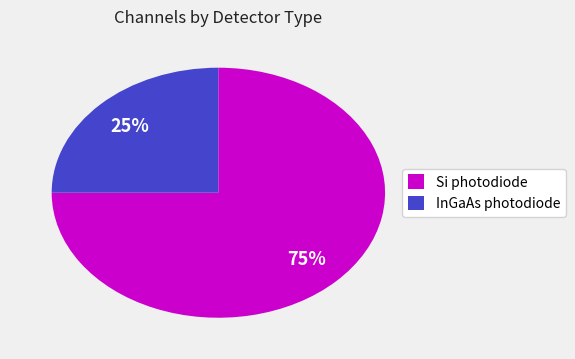

Which has a higher value, InGaAs photodiode or Si photodiode?

Si photodiode